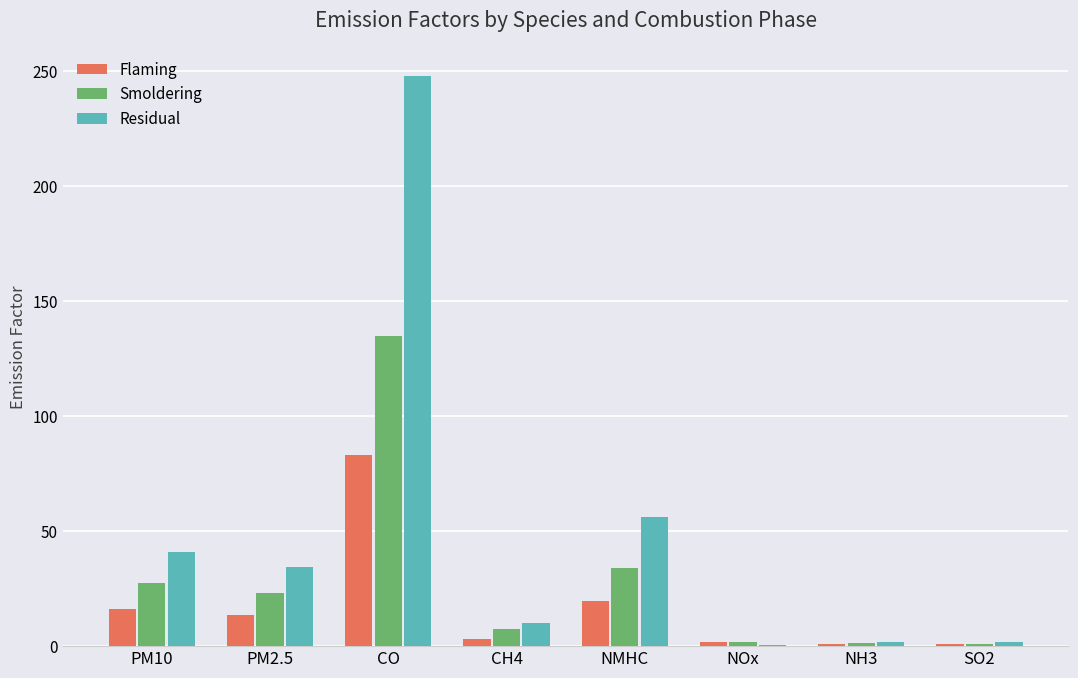

Between PM2.5 and NMHC, which series saw the biggest shift?

Residual